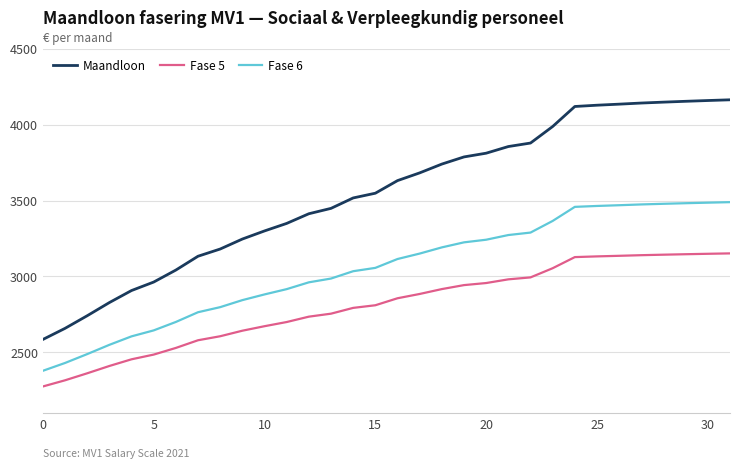

List the series in order of their peak value, highest first.

Maandloon, Fase 6, Fase 5